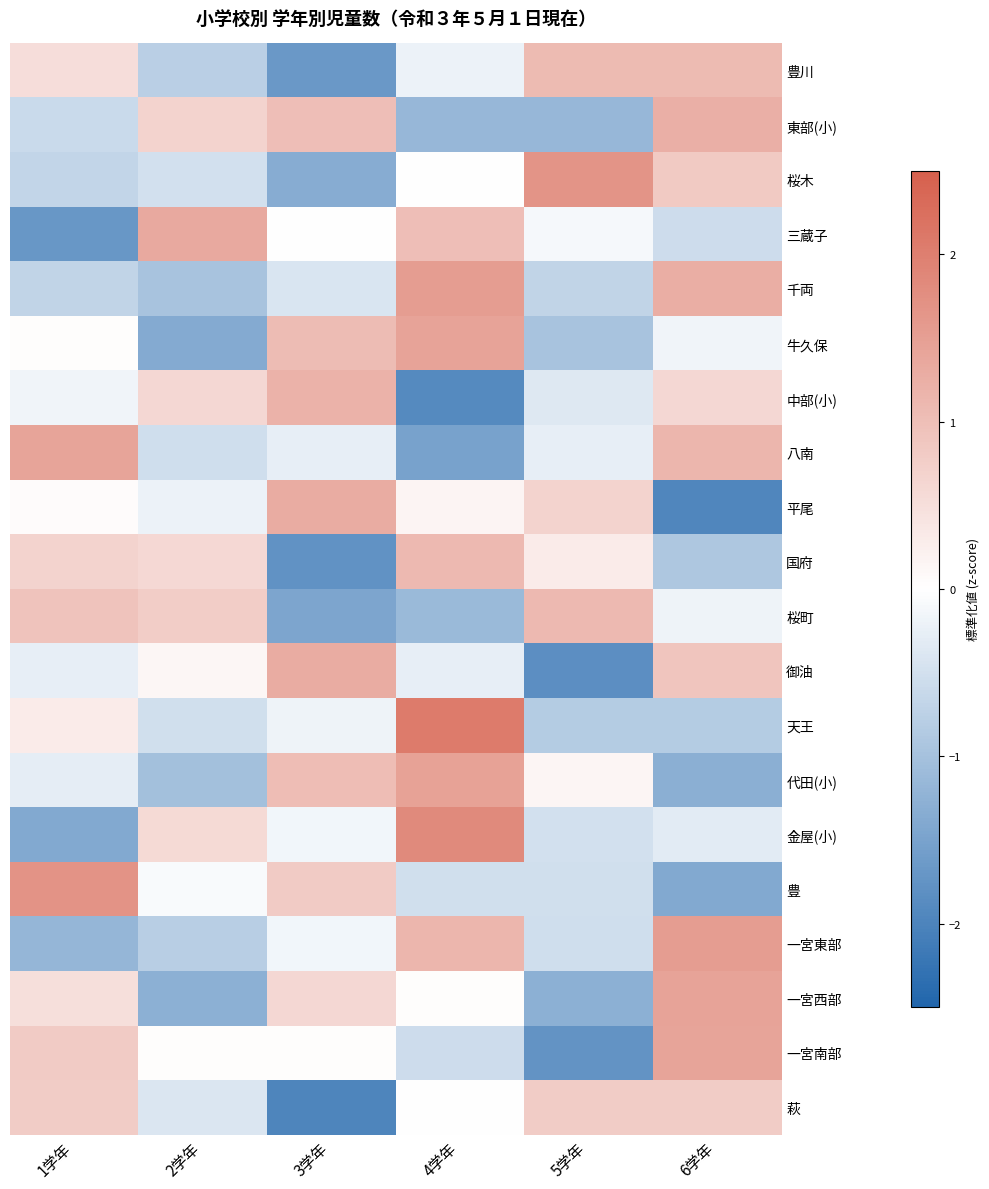

Reading left to right, extract all data points from this chart.

豊川: 1学年=0.5	2学年=-0.8	3学年=-1.7	4学年=-0.2	5学年=1.1	6学年=1.1
東部(小): 1学年=-0.6	2学年=0.7	3学年=1.0	4学年=-1.2	5学年=-1.2	6学年=1.2
桜木: 1学年=-0.7	2学年=-0.5	3学年=-1.3	4学年=0.0	5学年=1.7	6学年=0.8
三蔵子: 1学年=-1.7	2学年=1.3	3学年=0.0	4学年=1.0	5学年=-0.1	6学年=-0.6
千両: 1学年=-0.7	2学年=-1.0	3学年=-0.4	4学年=1.5	5学年=-0.7	6学年=1.3
牛久保: 1学年=0.0	2学年=-1.4	3学年=1.0	4学年=1.4	5学年=-1.0	6学年=-0.2
中部(小): 1学年=-0.2	2学年=0.6	3学年=1.2	4学年=-1.9	5学年=-0.4	6学年=0.6
八南: 1学年=1.4	2学年=-0.5	3学年=-0.3	4学年=-1.5	5学年=-0.3	6学年=1.1
平尾: 1学年=0.0	2学年=-0.2	3学年=1.3	4学年=0.2	5学年=0.7	6学年=-2.0
国府: 1学年=0.7	2学年=0.6	3学年=-1.8	4学年=1.1	5学年=0.3	6学年=-0.9
桜町: 1学年=0.9	2学年=0.8	3学年=-1.4	4学年=-1.1	5学年=1.1	6学年=-0.2
御油: 1学年=-0.3	2学年=0.1	3学年=1.3	4学年=-0.3	5学年=-1.8	6学年=0.9
天王: 1学年=0.3	2学年=-0.5	3学年=-0.2	4学年=2.1	5学年=-0.8	6学年=-0.8
代田(小): 1学年=-0.3	2学年=-1.0	3学年=1.0	4学年=1.5	5学年=0.1	6学年=-1.3
金屋(小): 1学年=-1.4	2学年=0.6	3学年=-0.1	4学年=1.8	5学年=-0.5	6学年=-0.3
豊: 1学年=1.7	2学年=-0.1	3学年=0.8	4学年=-0.5	5学年=-0.5	6学年=-1.4
一宮東部: 1学年=-1.2	2学年=-0.8	3学年=-0.2	4学年=1.1	5学年=-0.5	6学年=1.5
一宮西部: 1学年=0.5	2学年=-1.3	3学年=0.6	4学年=0.0	5学年=-1.3	6学年=1.4
一宮南部: 1学年=0.8	2学年=0.0	3学年=0.0	4学年=-0.6	5学年=-1.7	6学年=1.4
萩: 1学年=0.8	2学年=-0.4	3学年=-2.0	4学年=0.0	5学年=0.8	6学年=0.8